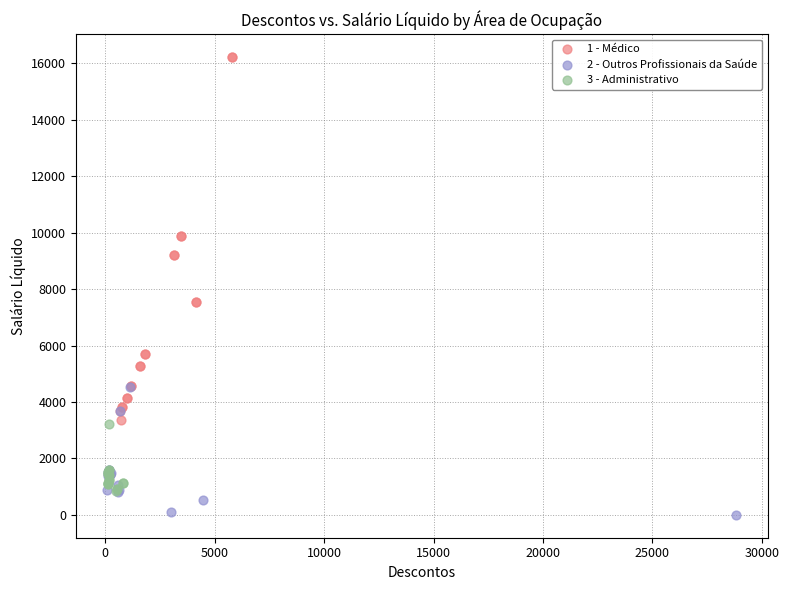

What are all the series names shown in the legend?

1 - Médico, 2 - Outros Profissionais da Saúde, 3 - Administrativo